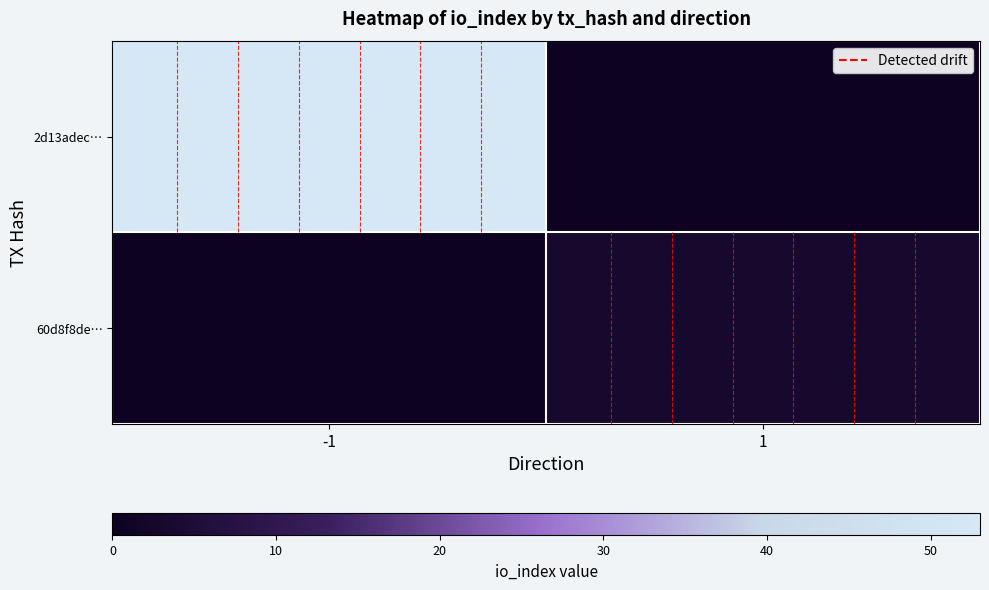

Reading left to right, list all the values displayed in this chart.

2d13adec…: -1=53	1=0
60d8f8de…: -1=0	1=3